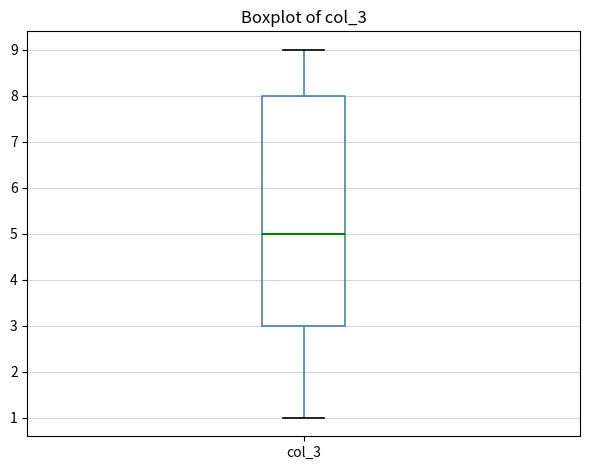

Transcribe this box plot: give where the median line is, the range the box spans, and where the two whiskers end, as read against the y-axis. The values are not printed on the chart, so give them approximately, as read against the axis.

median 5, box 3 to 8, whiskers 1 to 9